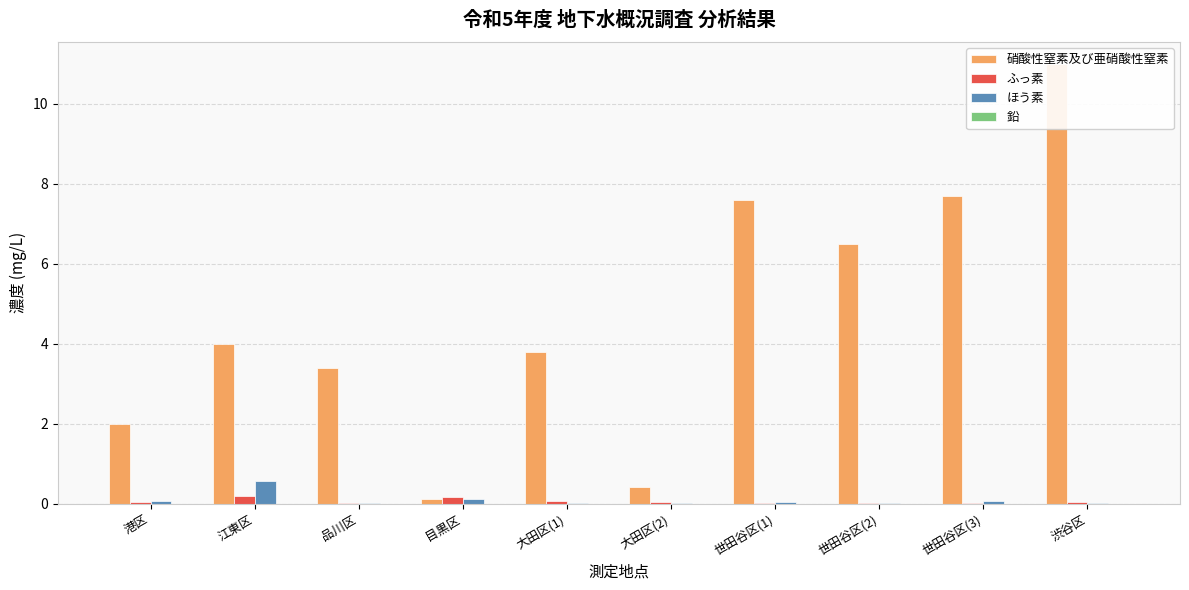

What is the sum of all 硝酸性窒素及び亜硝酸性窒素 values?

46.5